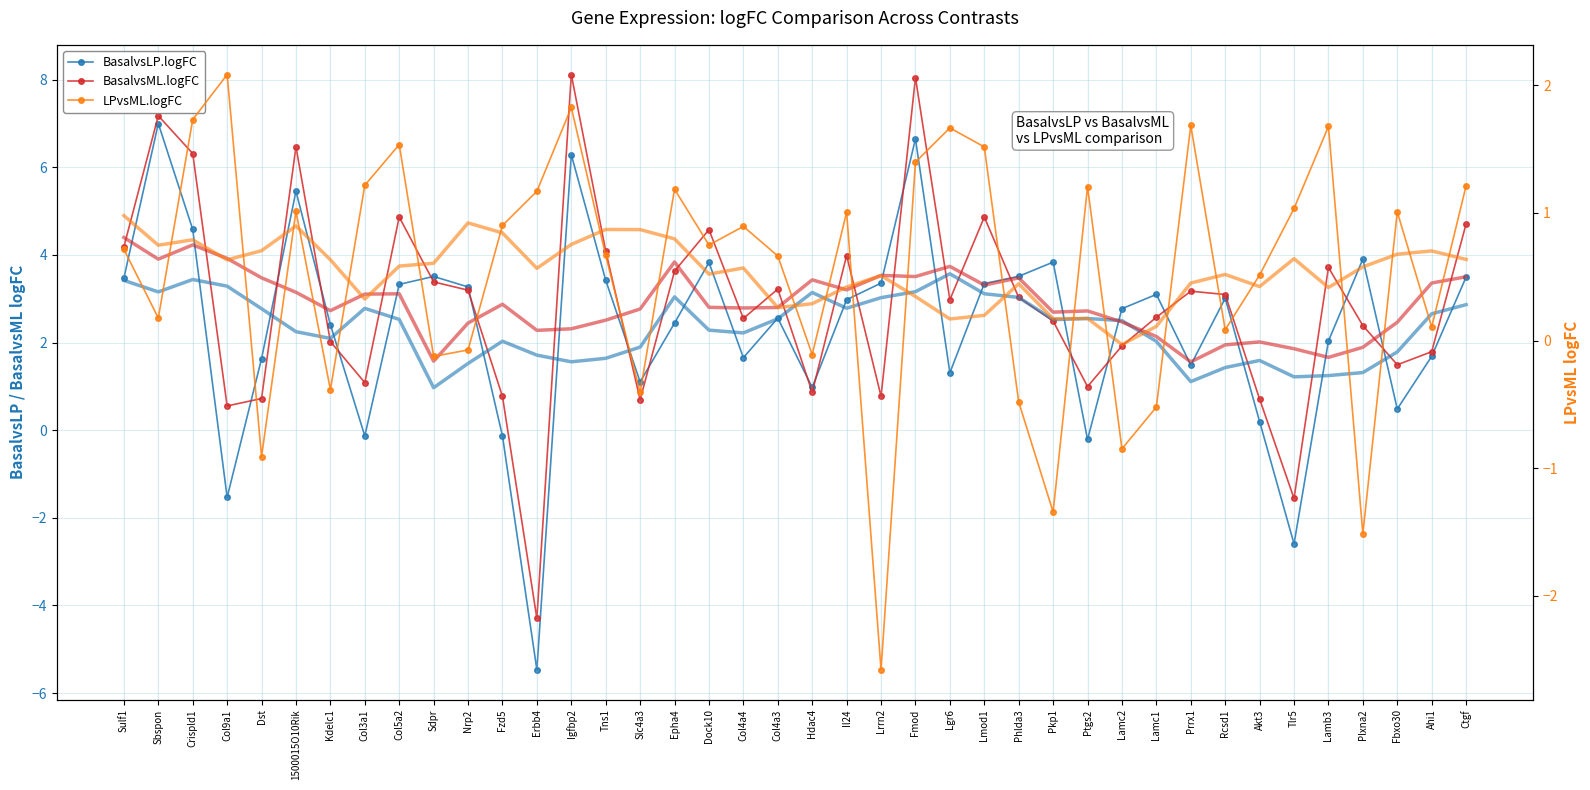

How many times do BasalvsLP.logFC and BasalvsML.logFC cross each other?

18